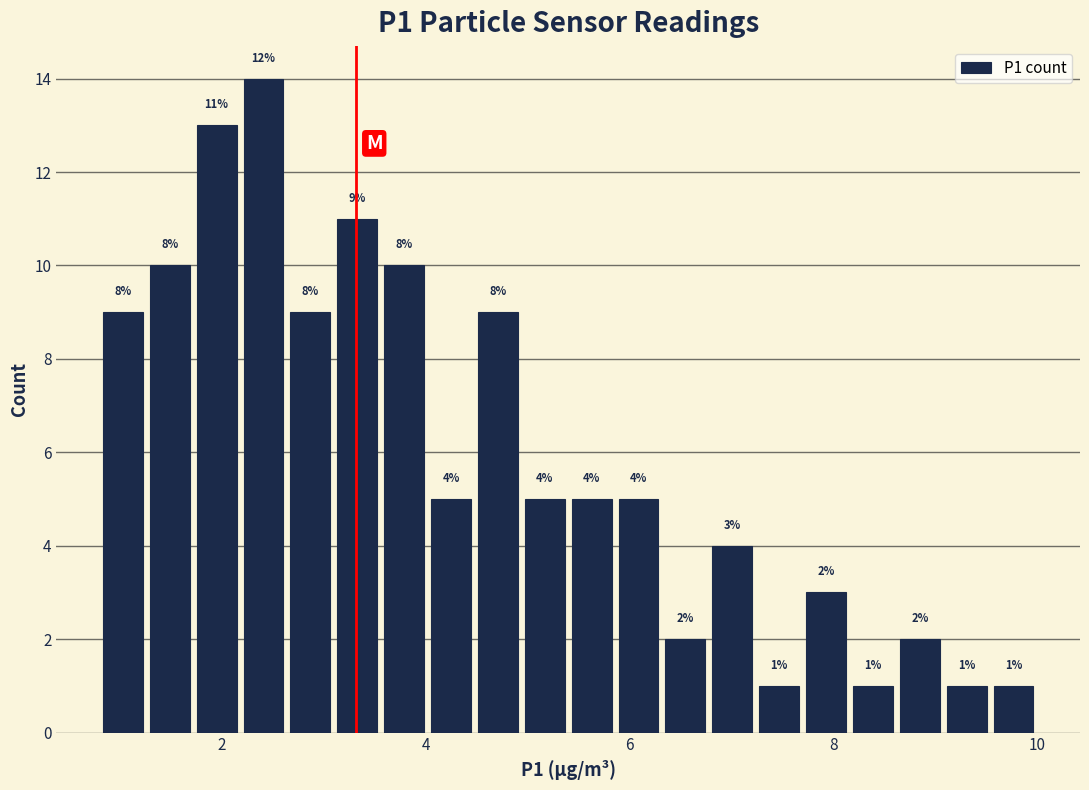

Around what value on the x-axis is the tallest bar? Give the approximate position of its centre, as read against the axis.

2.4